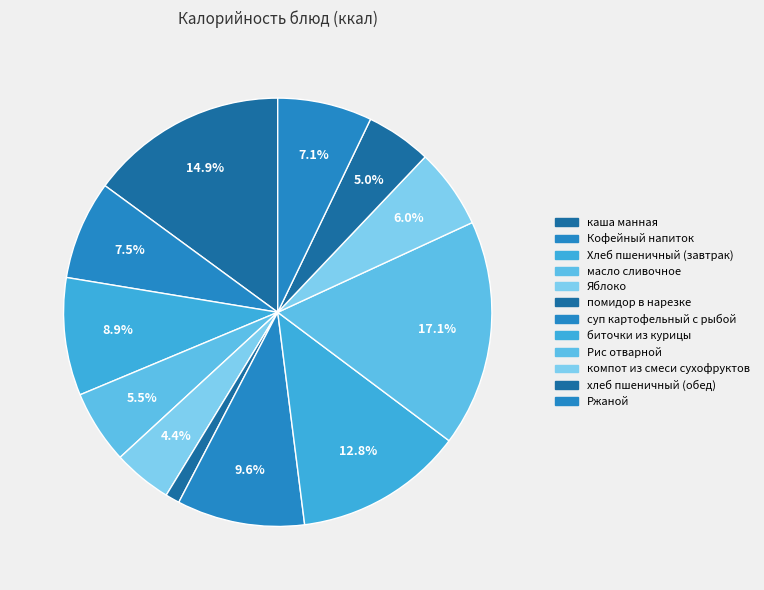

What percentage is the суп картофельный с рыбой slice, to the nearest percent?

10%